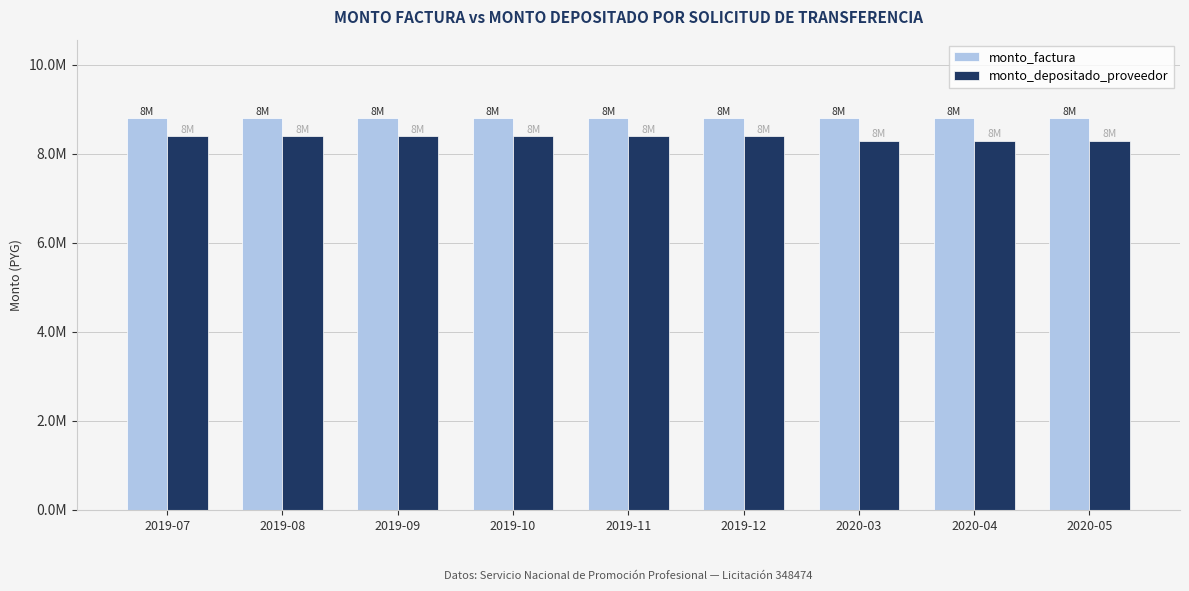

Are the bars horizontal?

No